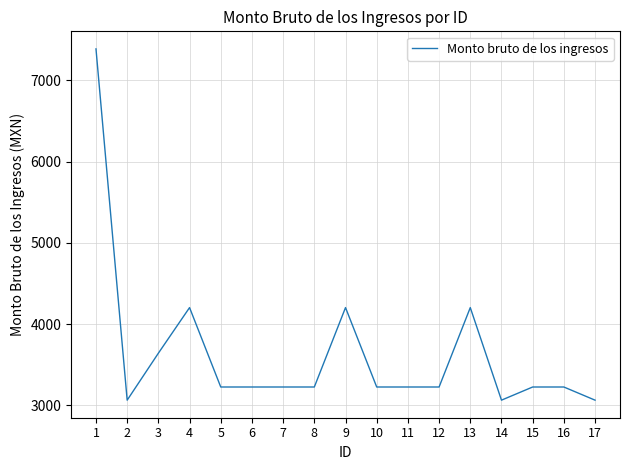

Is it true that the value at 5 is 3225.0?

True